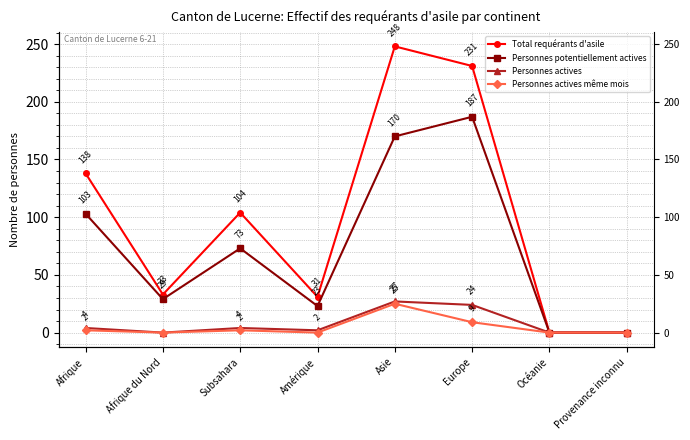

At which category does Personnes actives même mois reach its first local peak?

Subsahara